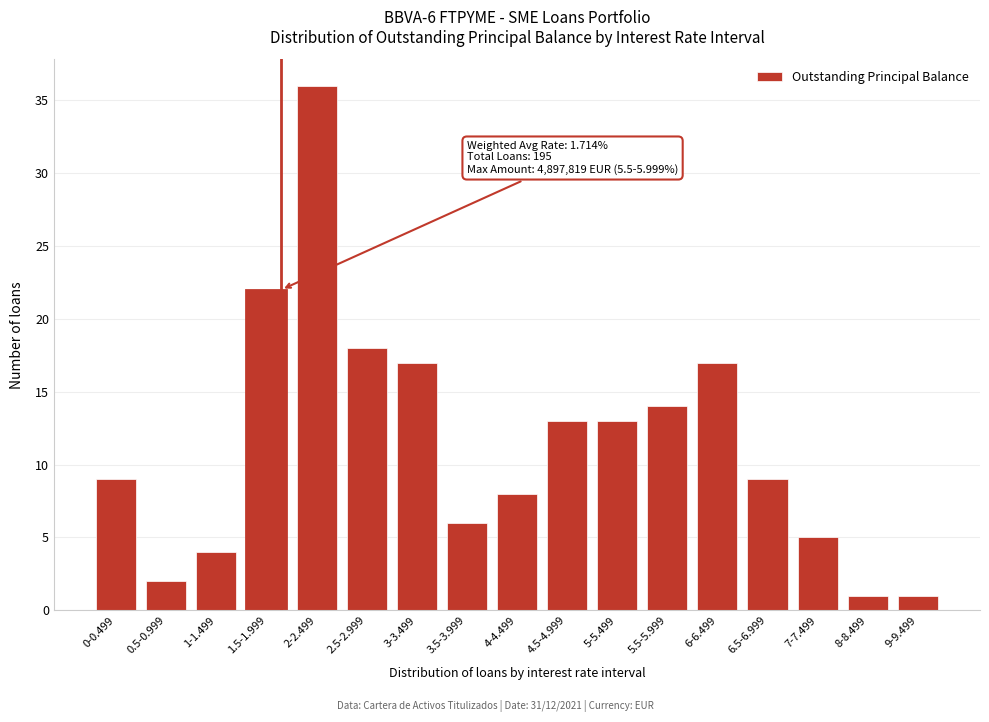

Reading left to right, list all the values displayed in this chart.

0-0.499=9	0.5-0.999=2	1-1.499=4	1.5-1.999=22	2-2.499=36	2.5-2.999=18	3-3.499=17	3.5-3.999=6	4-4.499=8	4.5-4.999=13	5-5.499=13	5.5-5.999=14	6-6.499=17	6.5-6.999=9	7-7.499=5	8-8.499=1	9-9.499=1